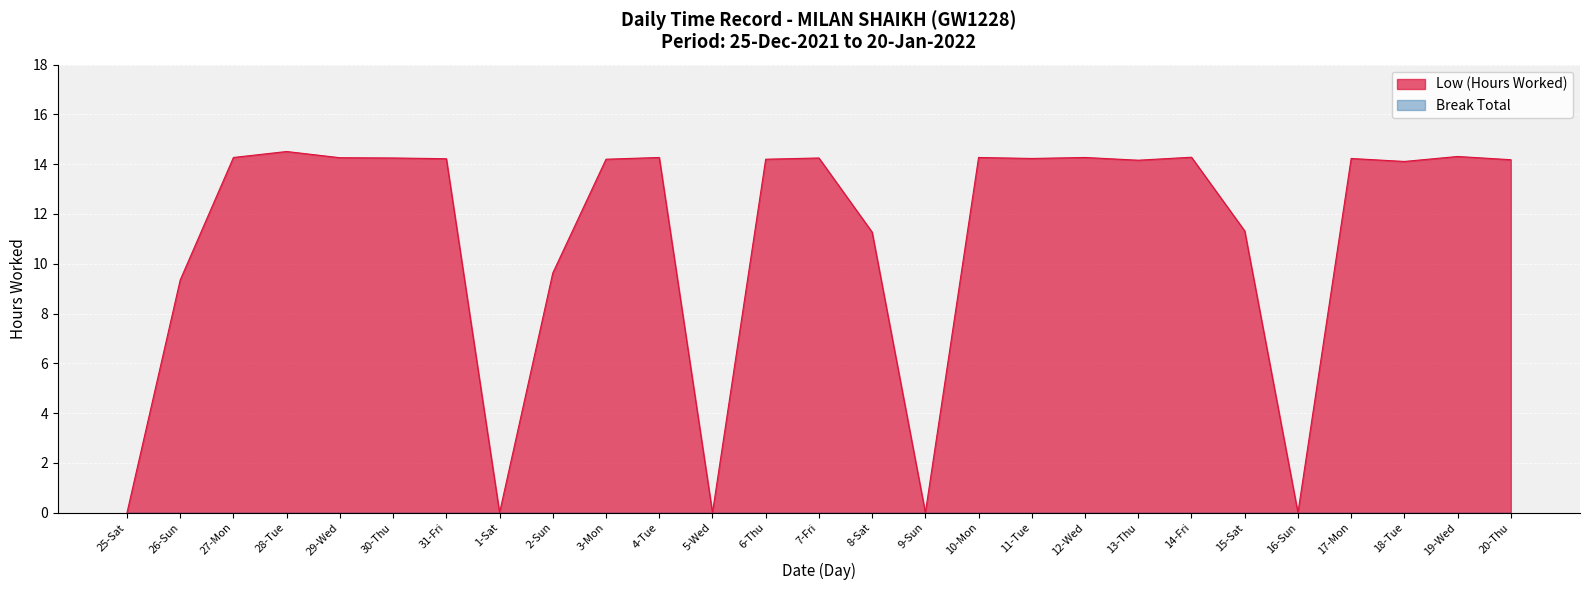

The chart shows a value of 19.5 at 13-Thu. True or false?

False